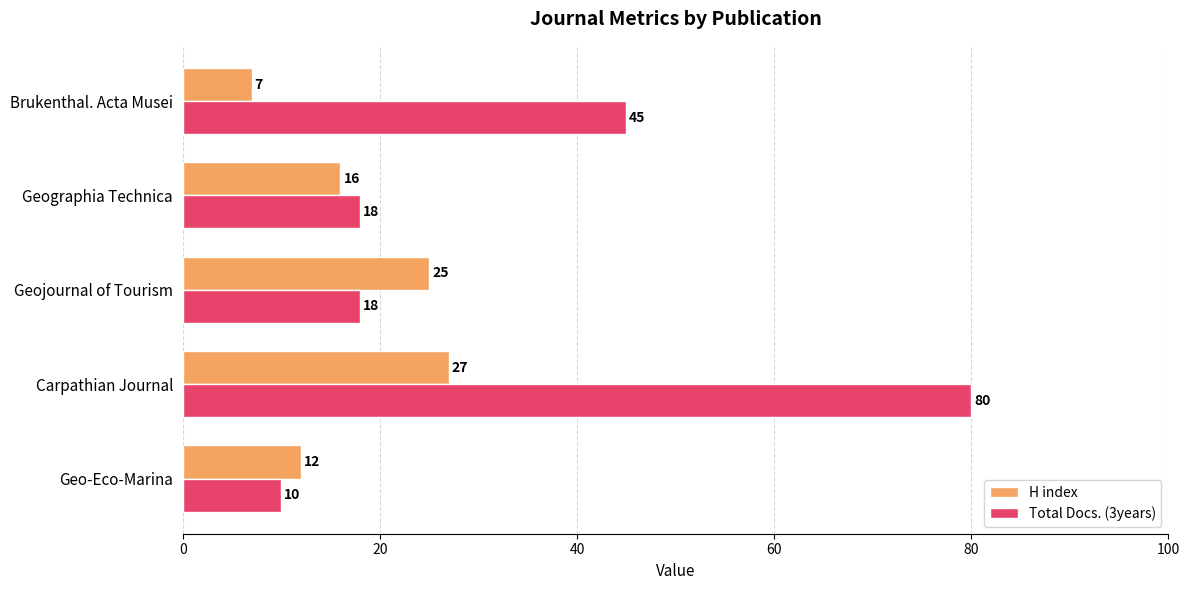

Which series has the largest total across all categories?

Total Docs. (3years)